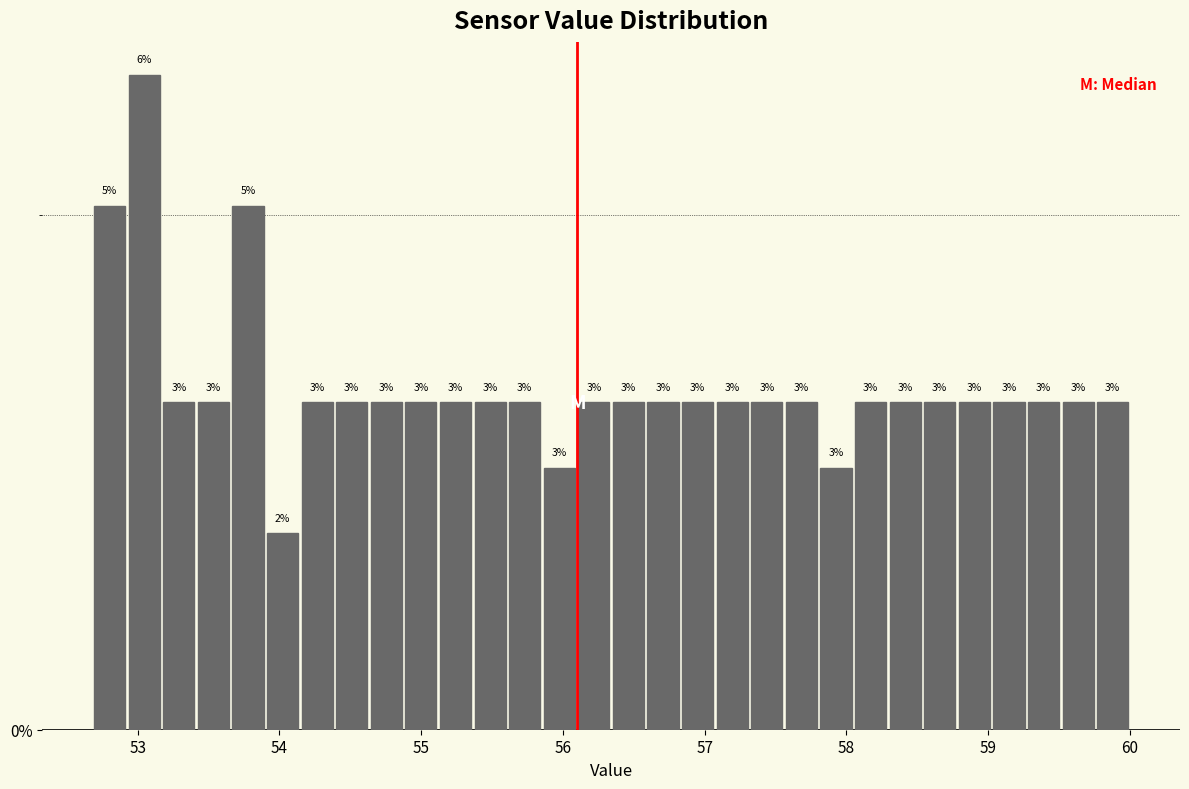

Read against the x-axis, roughly where is the centre of the tallest bar?

53.0